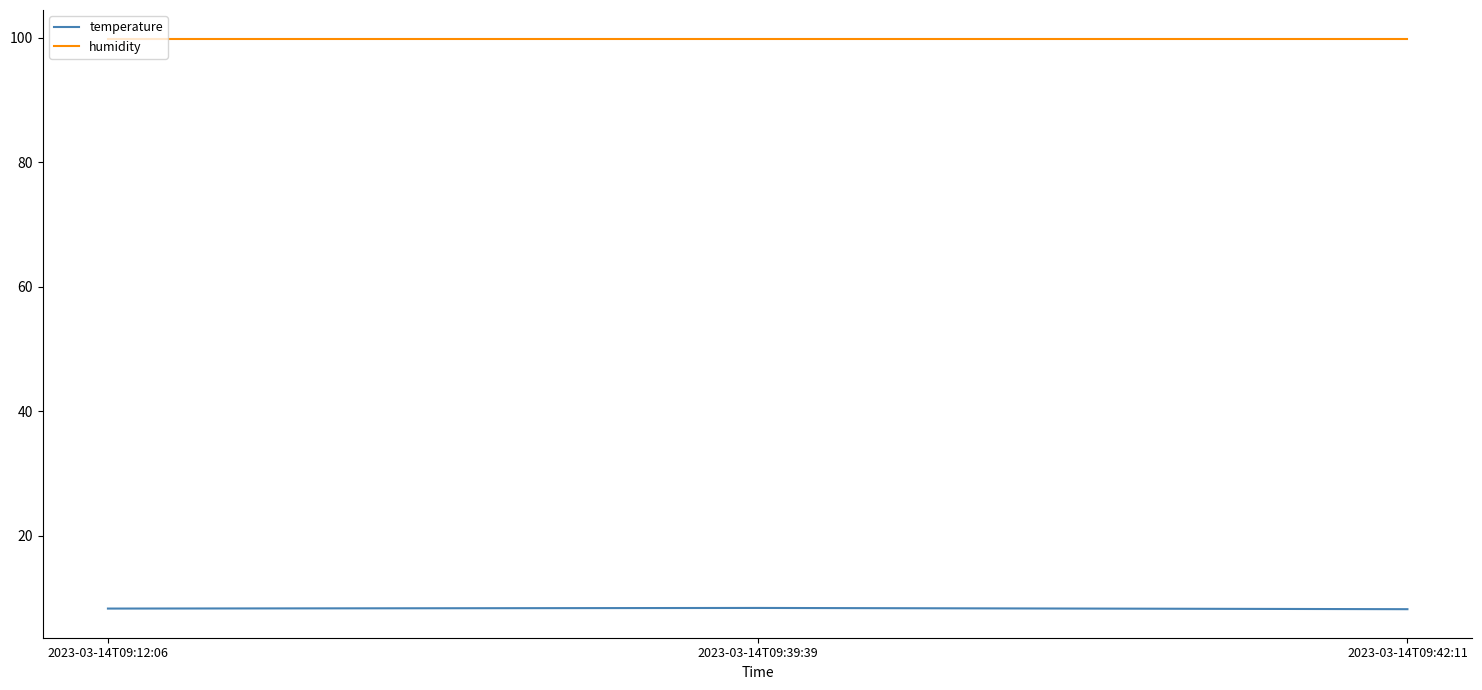

What position from the left is 2023-03-14T09:39:39?

2